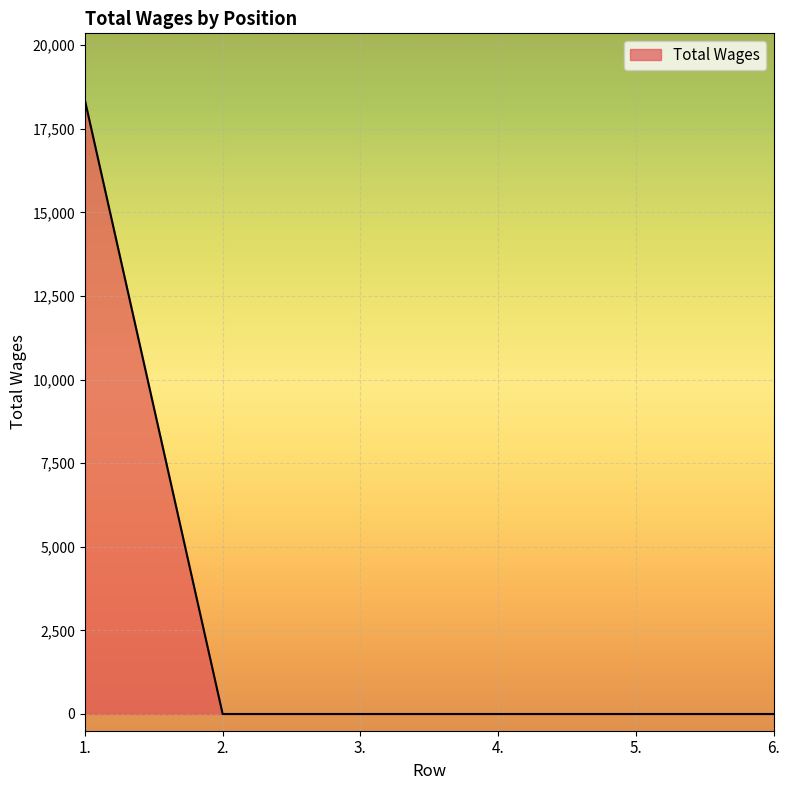

How many distinct data groups are displayed?

1